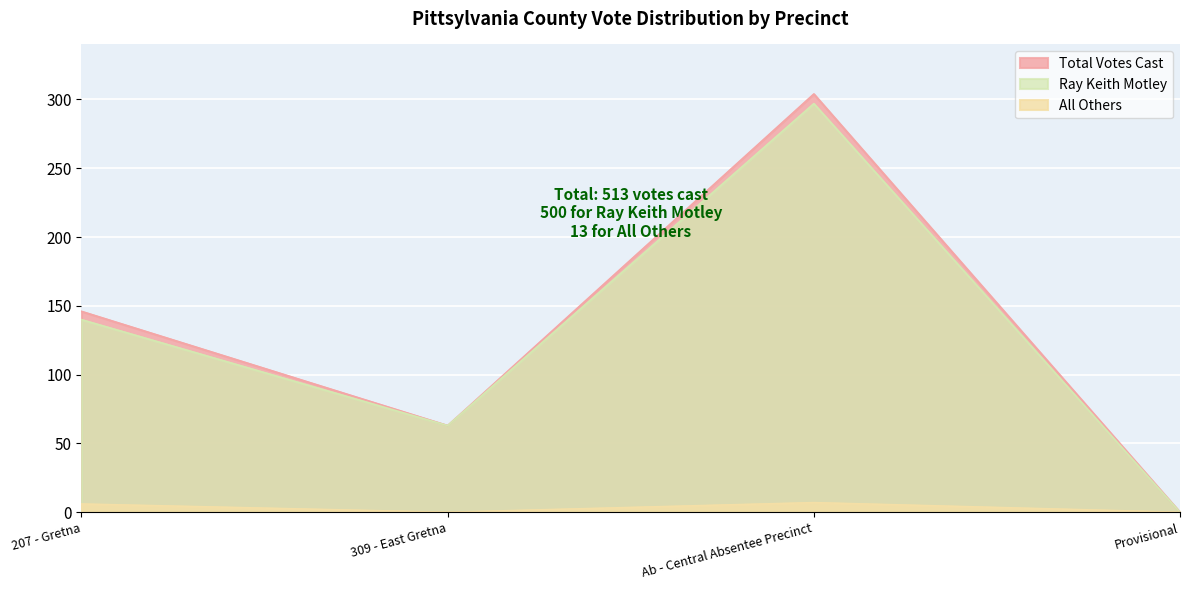

At how many categories does at least one series exceed 24?

3